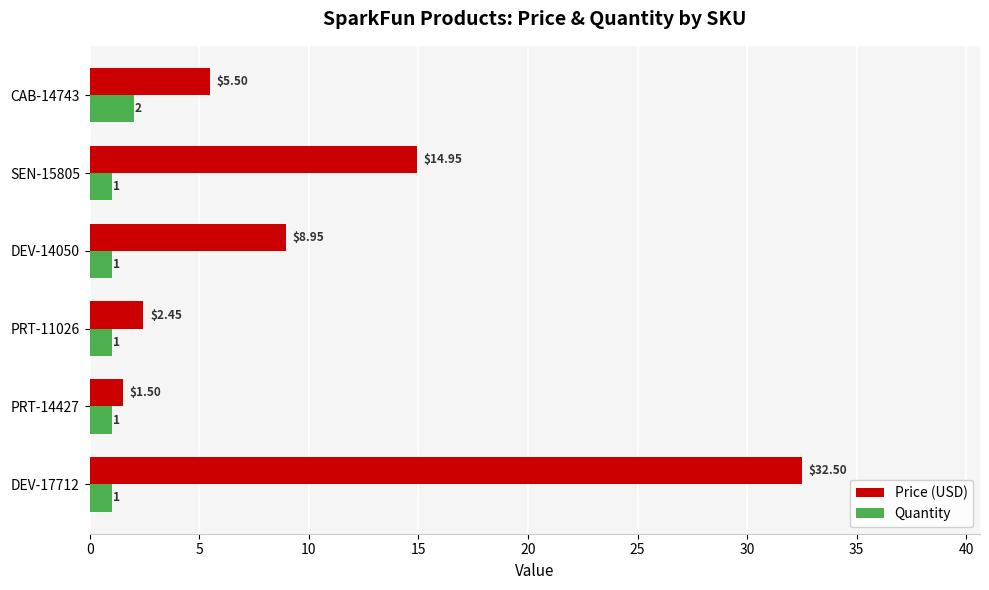

Which series has the widest spread of values?

Price (USD)